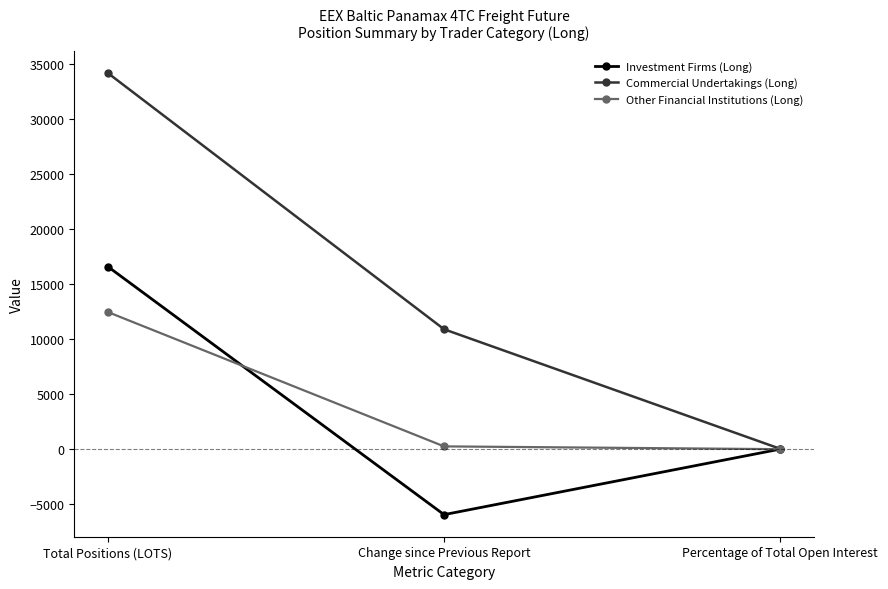

At which category does the chart reach its peak across all series?

Total Positions (LOTS)